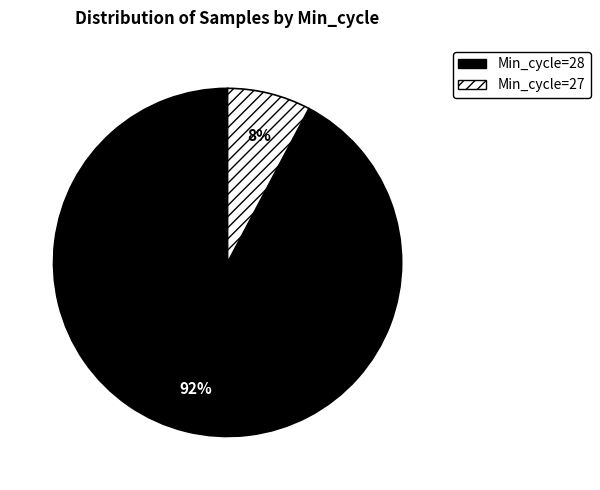

Is the sum of Min_cycle=27 and Min_cycle=28 greater than half?

Yes